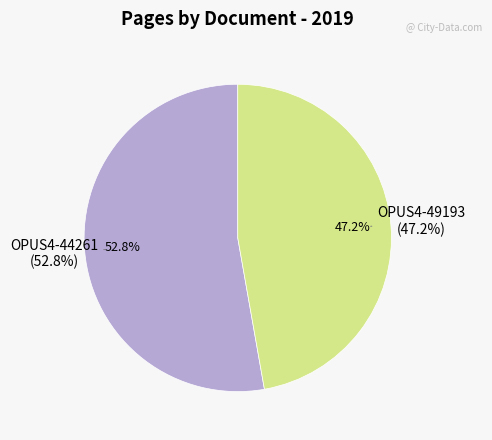

What percentage is the OPUS4-44261 slice, to the nearest percent?

53%